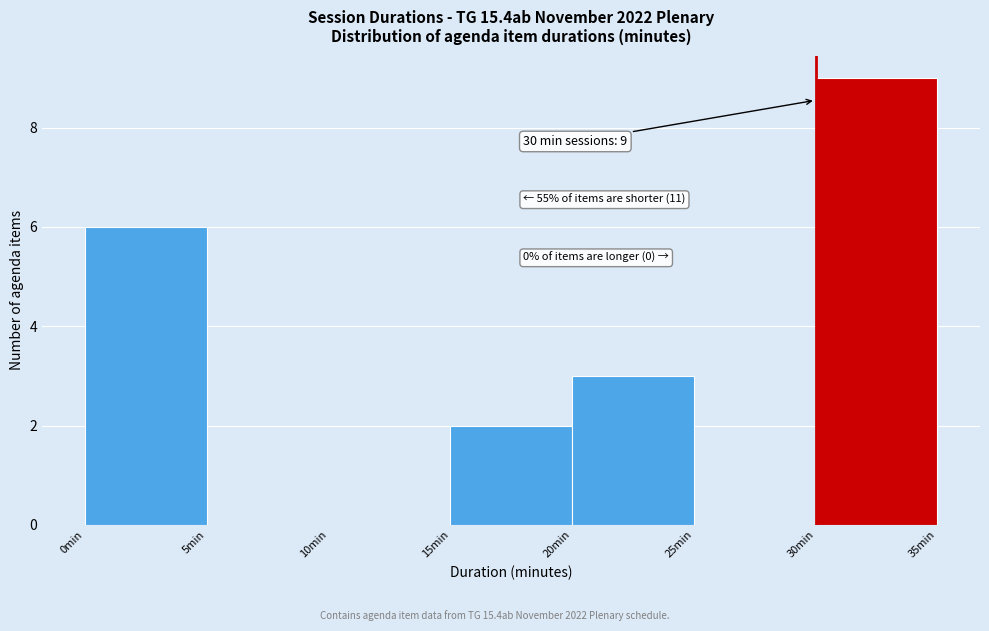

Which range on the x-axis has the tallest bar?

30 to 35